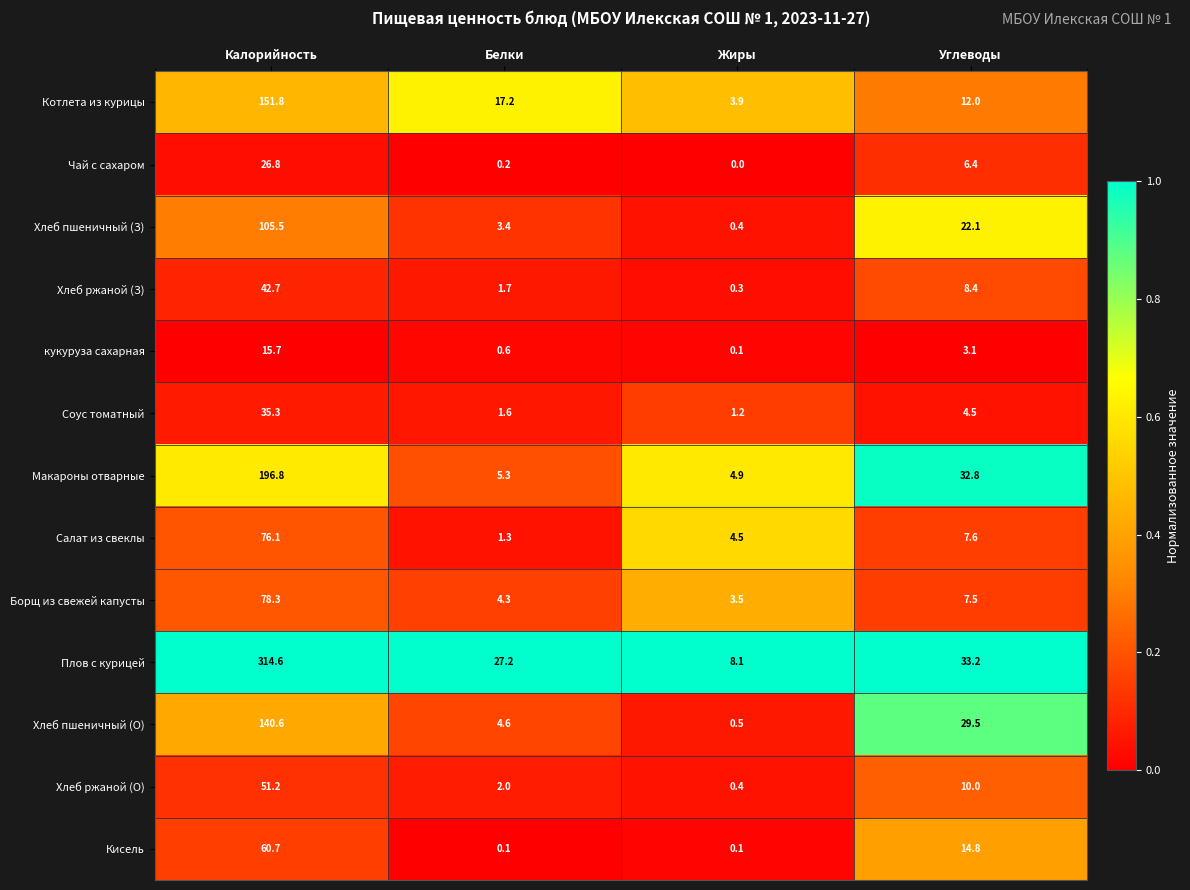

What is the spread (max minus min) of values at Калорийность?

298.9